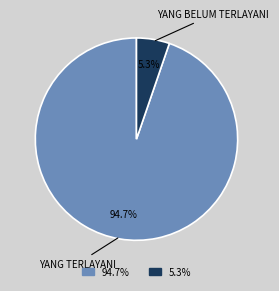

How many slices are in this pie chart?

2